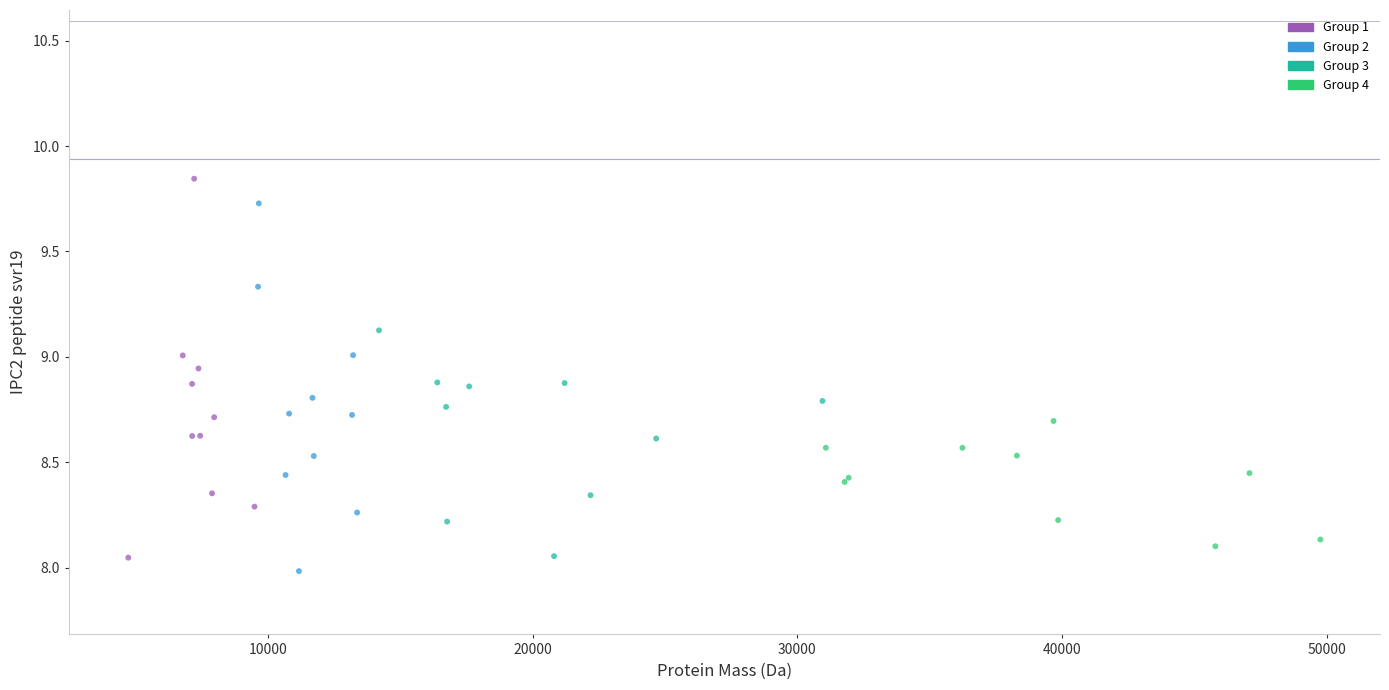

What are all the series names shown in the legend?

Group 1, Group 2, Group 3, Group 4